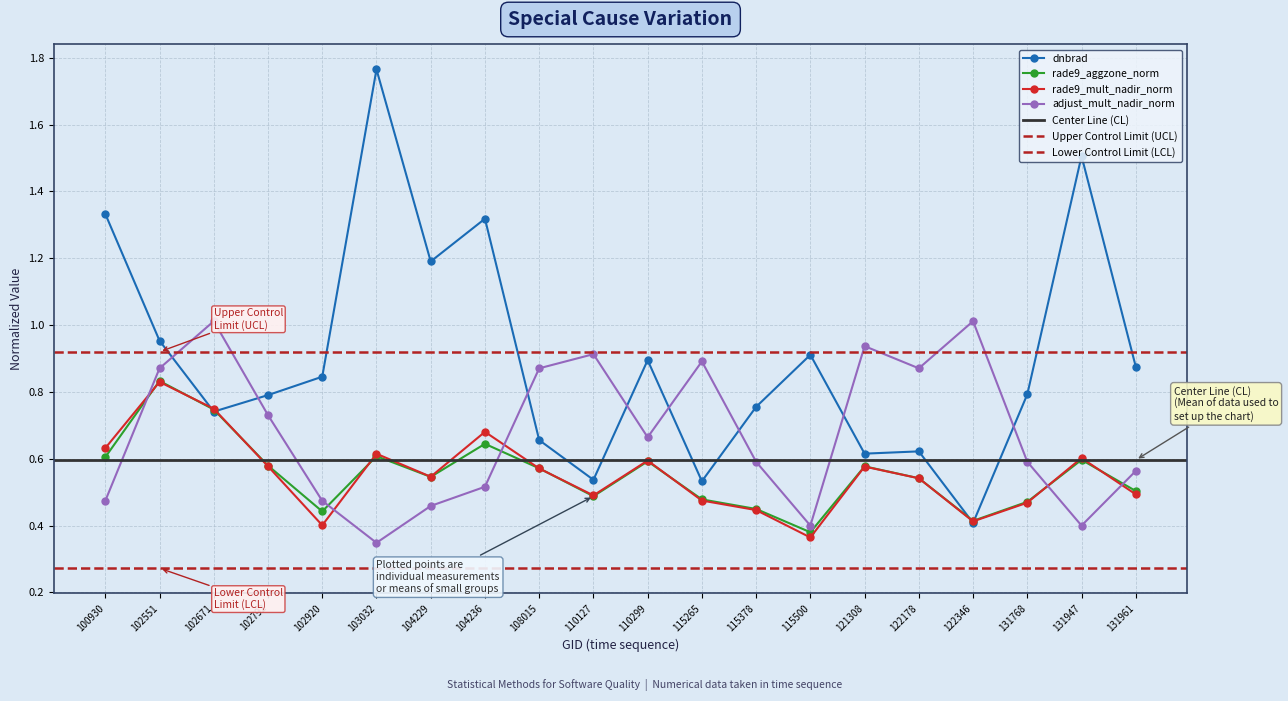

After their last crossing, which series has the higher values: rade9_mult_nadir_norm or adjust_mult_nadir_norm?

adjust_mult_nadir_norm